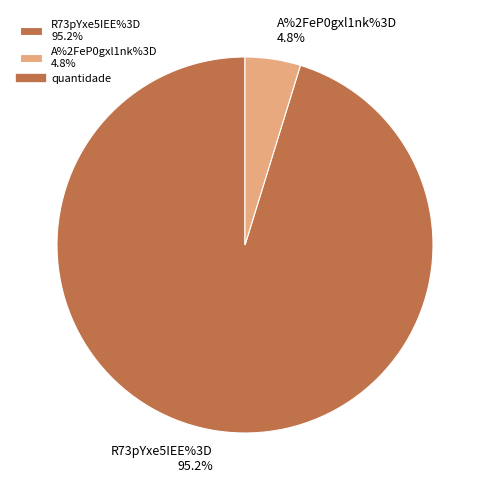

Count the number of slices in the pie.

2